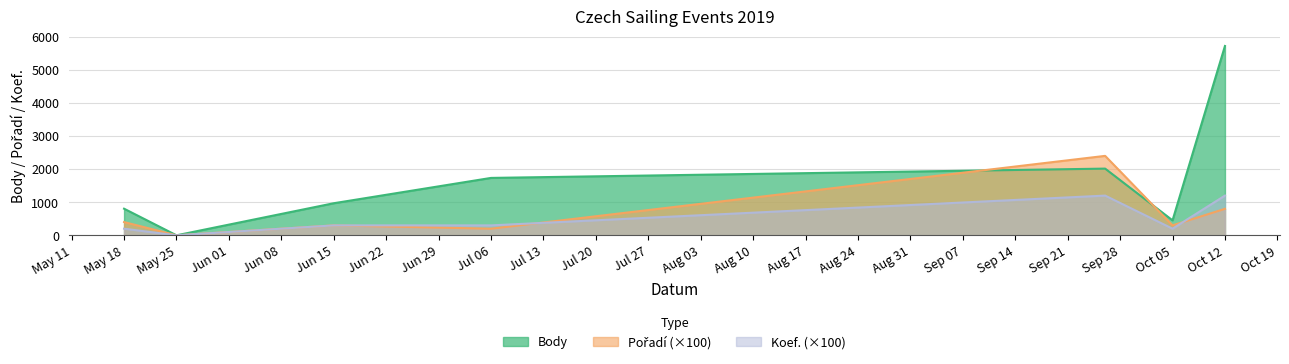

Which series has the widest spread of values?

Body